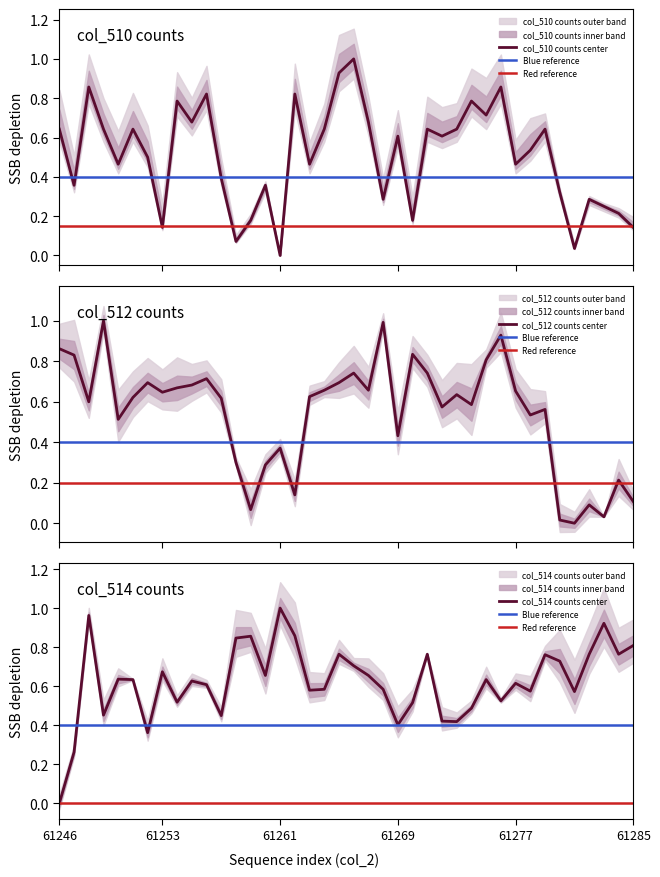

What is the sum of all col_512 values?

21.7